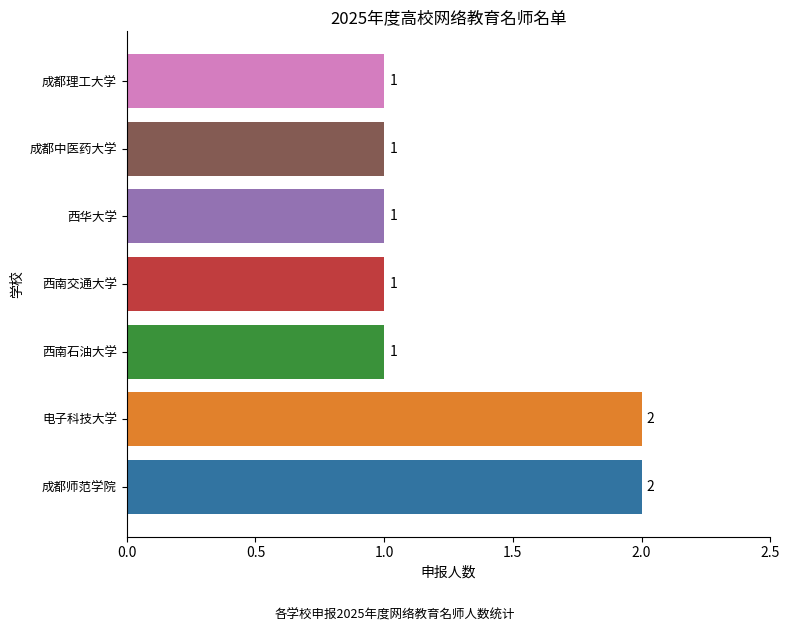

Is it true that the value at 成都理工大学 is 1?

True